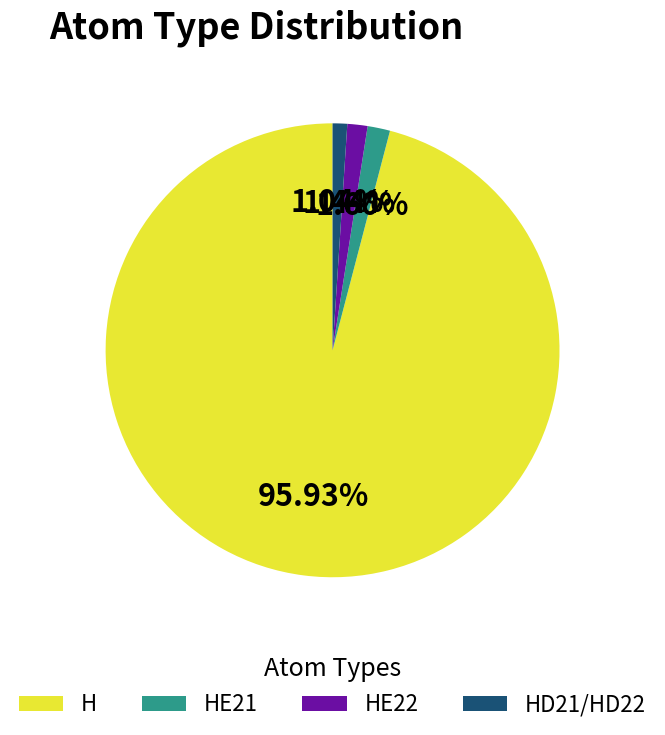

Which category has the biggest portion of the pie?

H